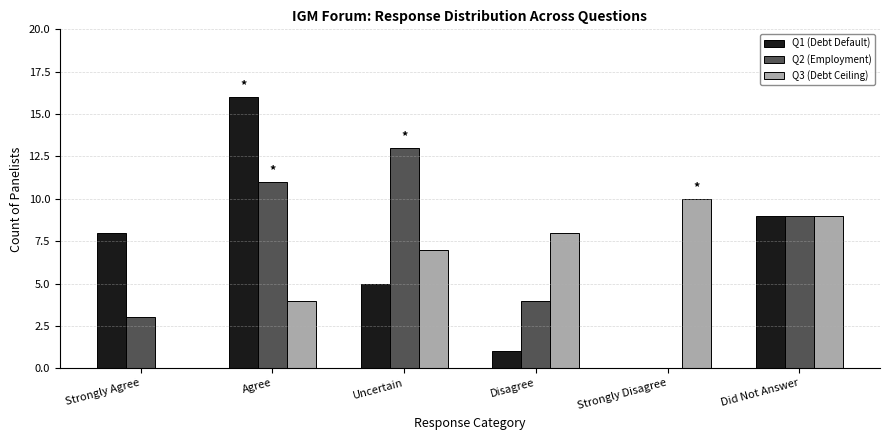

Is the value of Q1 (Debt Default) at Strongly Disagree greater than the value of Q3 (Debt Ceiling) at Did Not Answer?

No